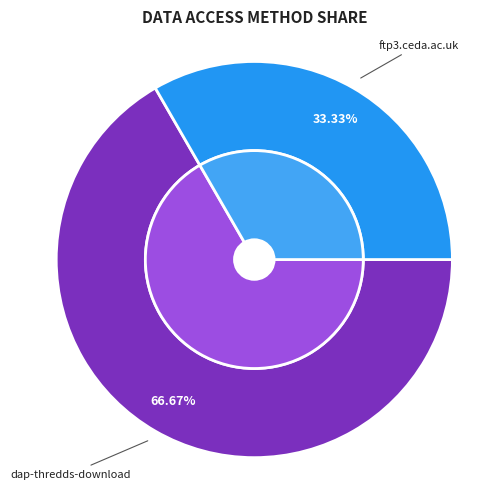

Do ftp3.ceda.ac.uk and dap-thredds-download together represent more than half of the pie?

Yes